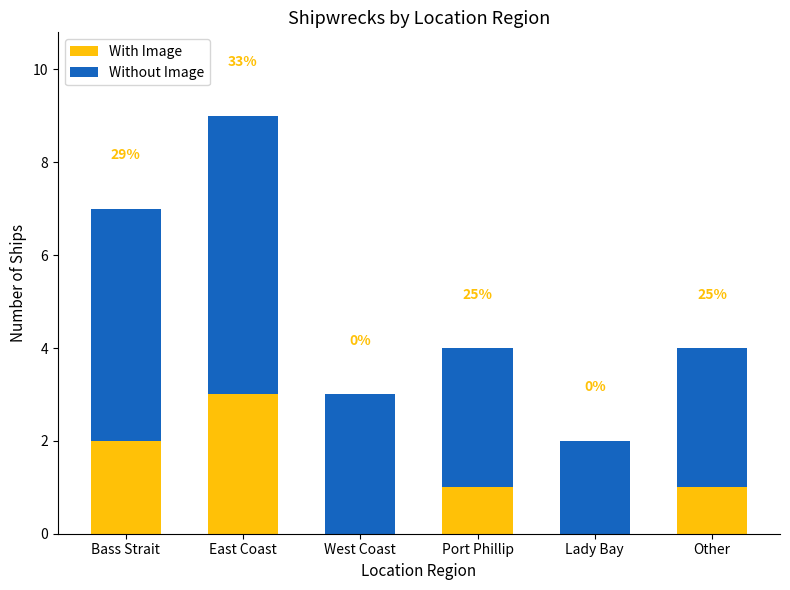

Which series has the widest spread of values?

Without Image